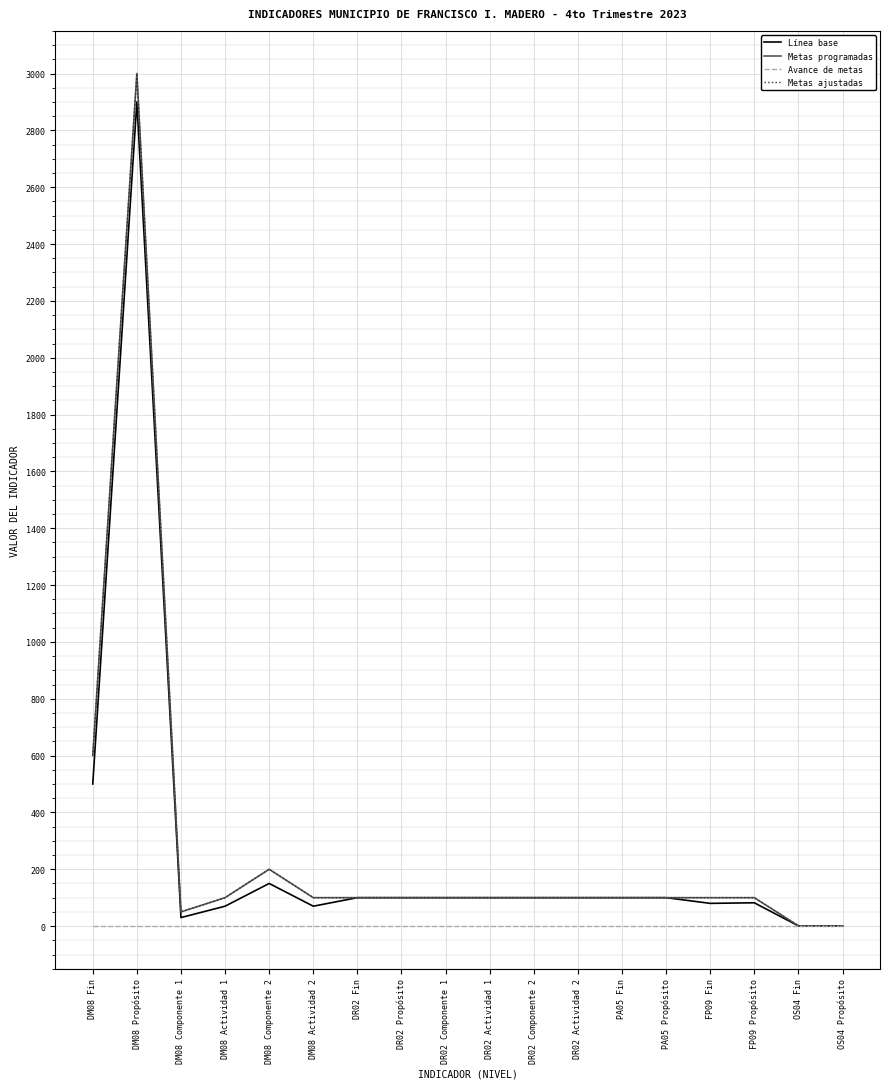

Does the chart have visible grid lines?

Yes